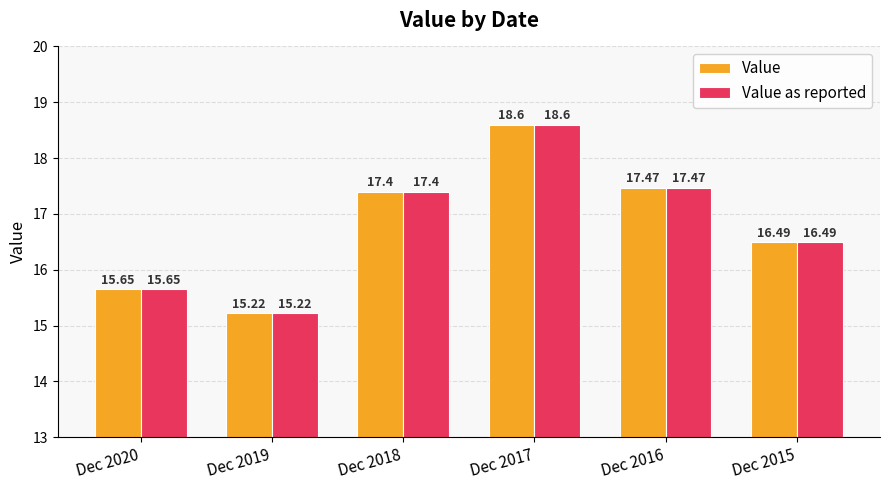

What is the total value across all series at Dec 2017?

37.2